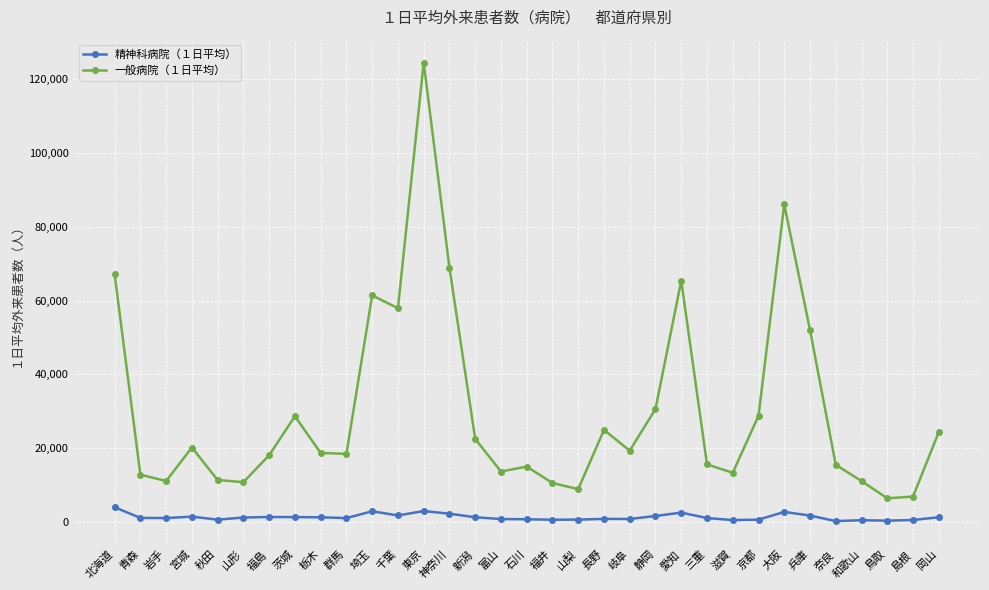

Is this an area chart (filled region under the line)?

No